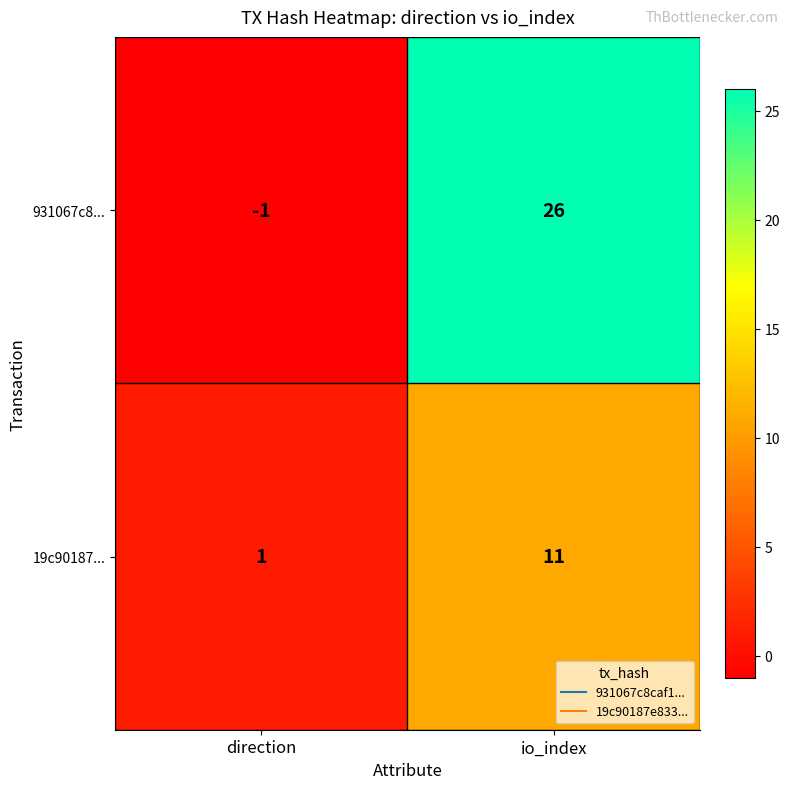

Which category has the lowest value in the 19c90187... series?

direction